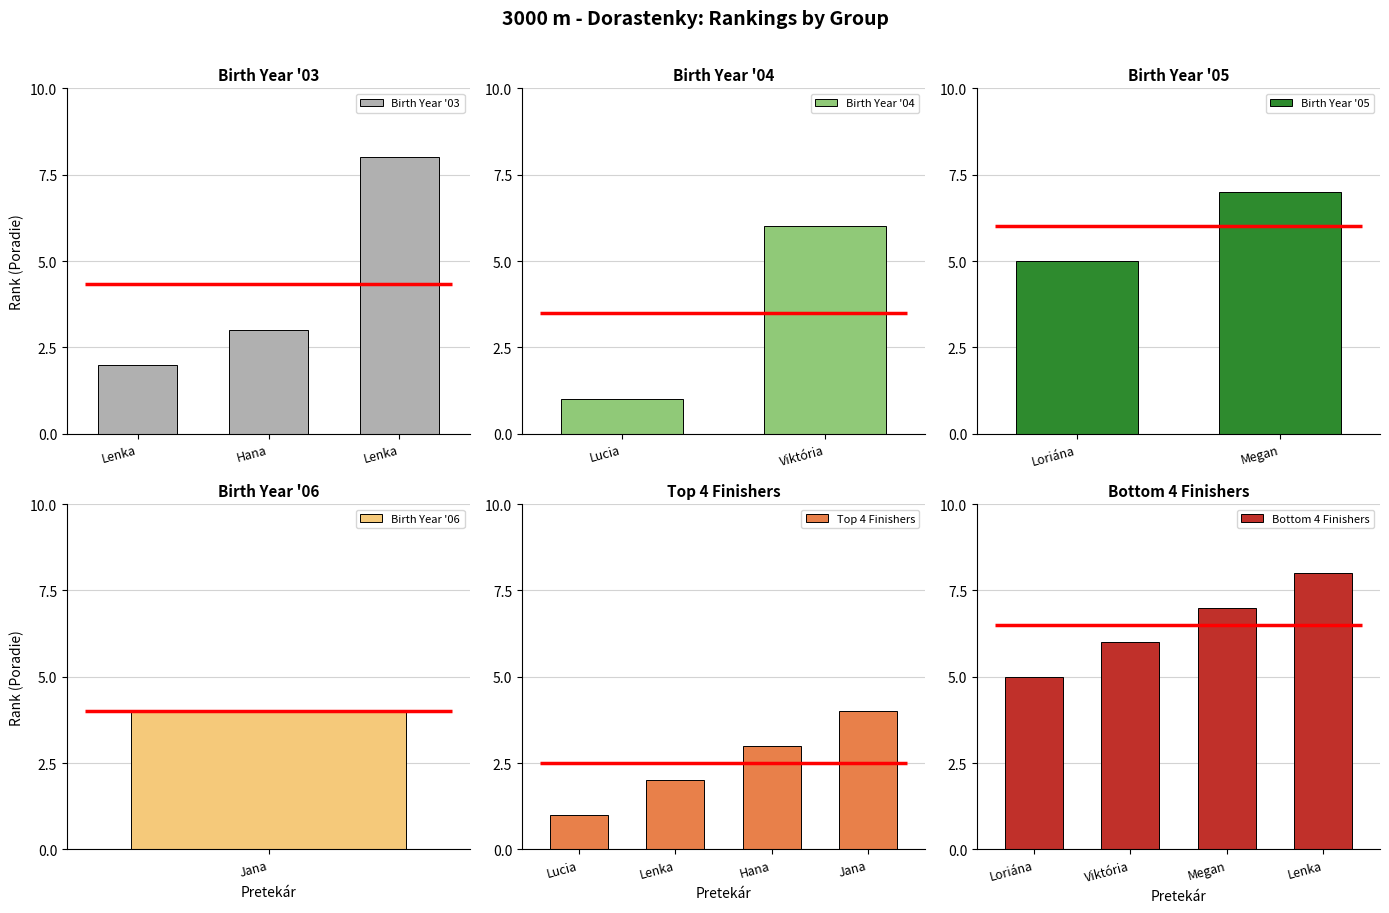

What is the minimum value shown in the chart?

1